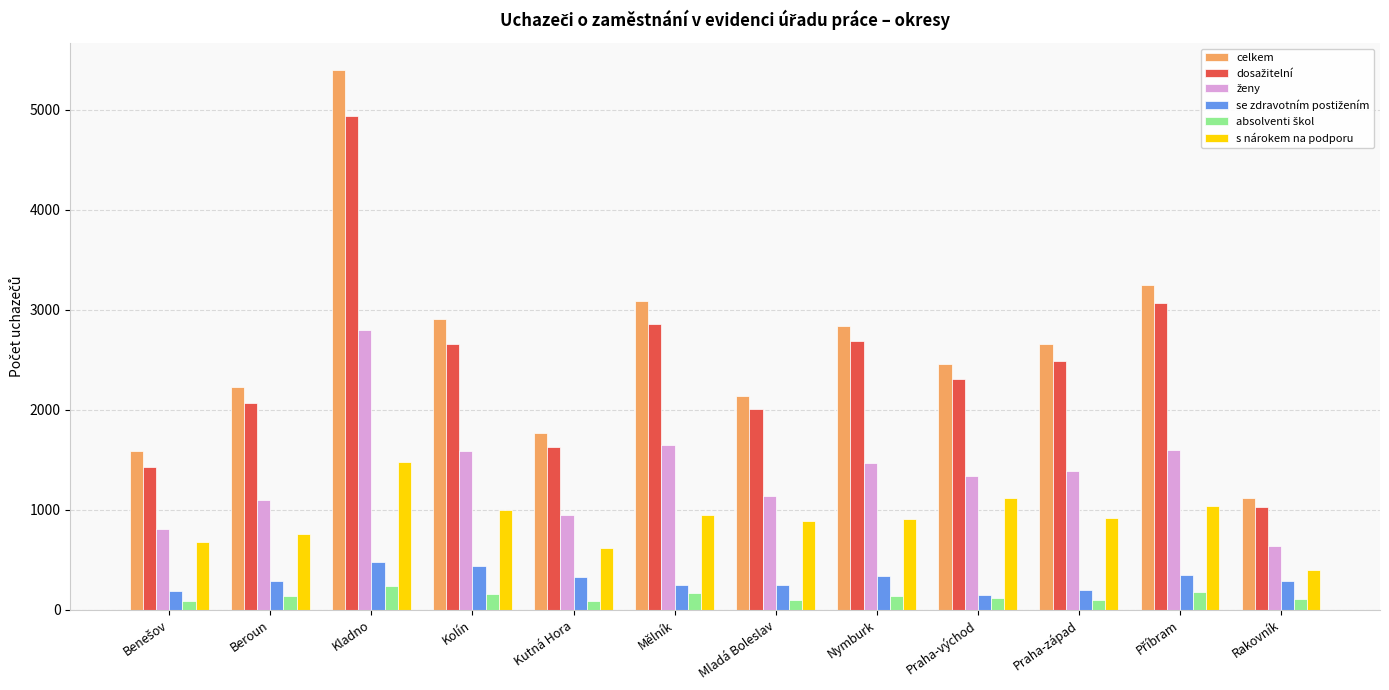

The value of s nárokem na podporu at Kolín is 995. True or false?

True